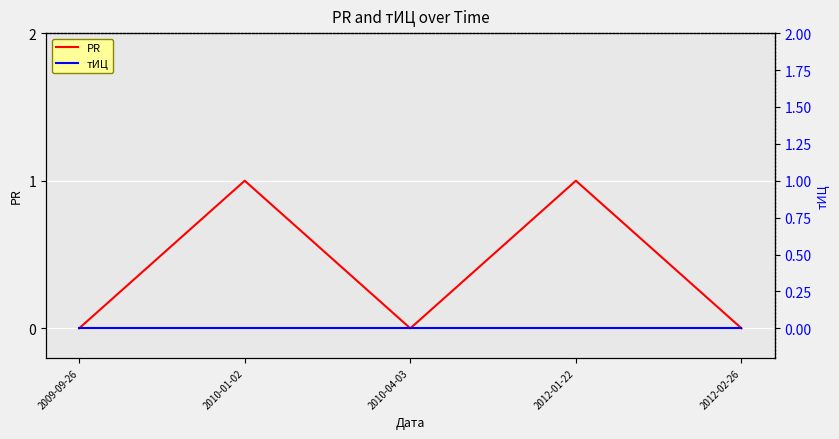

Reading right to left, list all the values displayed in this chart.

PR: 0	1	0	1	0
тИЦ: 0	0	0	0	0